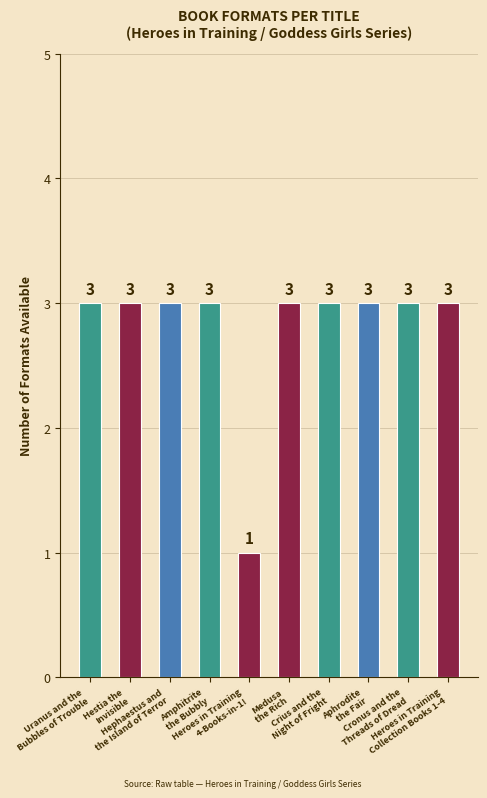

Approximately how many times larger is the value at Crius and the
Night of Fright compared to Aphrodite
the Fair?

1.0